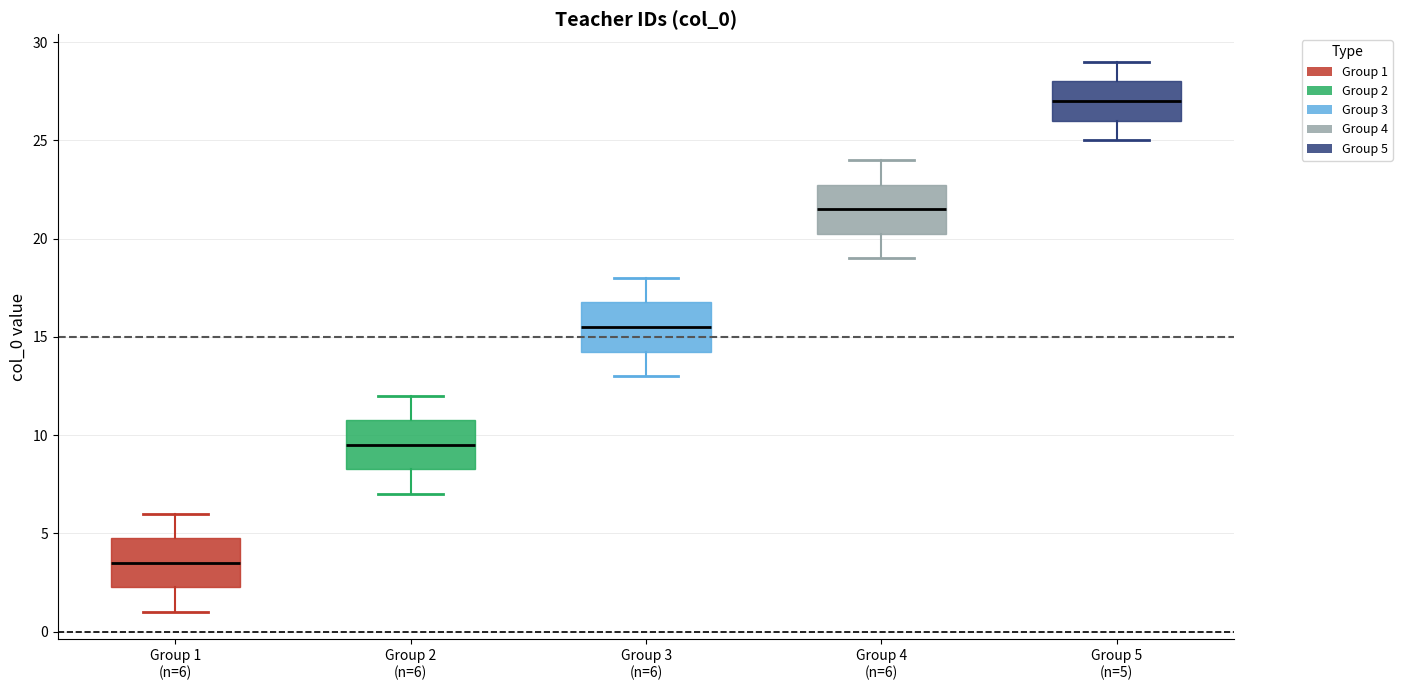

Reading left to right, read every box against the y-axis: the position of its median line, the range the box covers, and the ends of its whiskers. The values are not printed on the chart, so give them approximately, as read against the axis.

Group 1 (n=6): median 3.5, box 2.5 to 5.0, whiskers 1.0 to 6.0
Group 2 (n=6): median 9.5, box 8.5 to 11.0, whiskers 7.0 to 12.0
Group 3 (n=6): median 15.5, box 14.5 to 17.0, whiskers 13.0 to 18.0
Group 4 (n=6): median 21.5, box 20.5 to 23.0, whiskers 19.0 to 24.0
Group 5 (n=5): median 27.0, box 26.0 to 28.0, whiskers 25.0 to 29.0